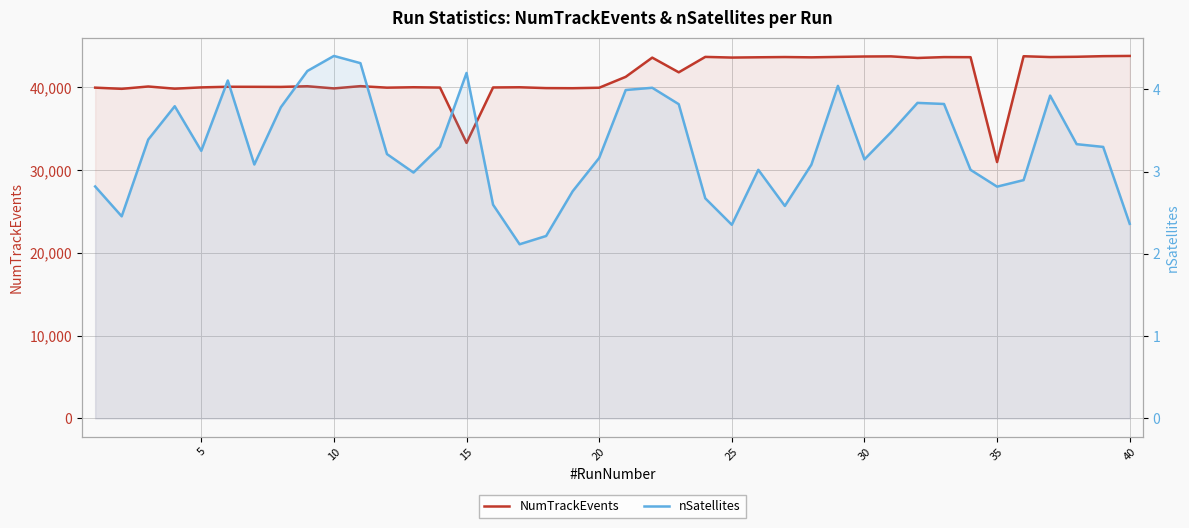

Rank the series at 30 from highest to lowest value.

NumTrackEvents, nSatellites